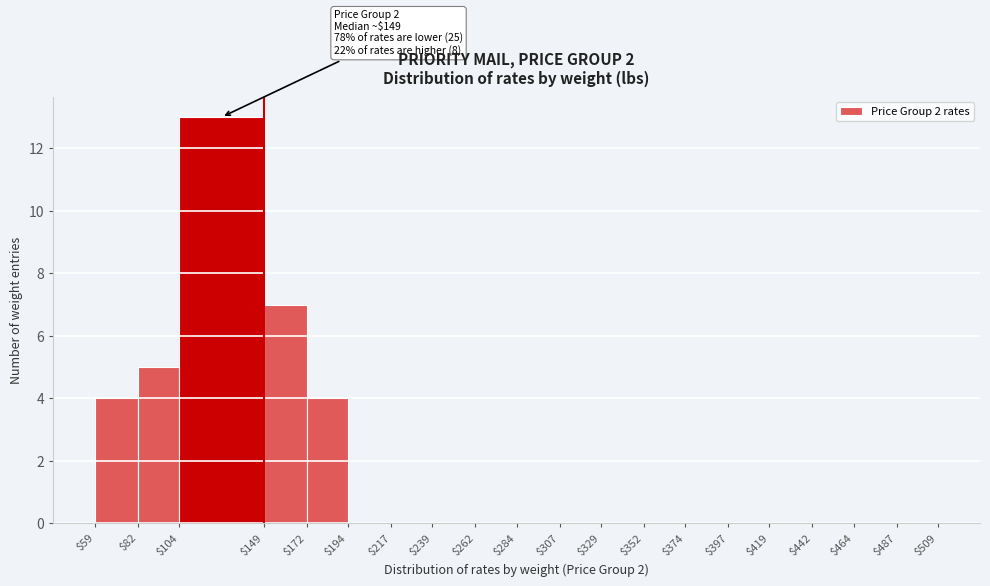

Which range on the x-axis has the tallest bar?

$104 to $149